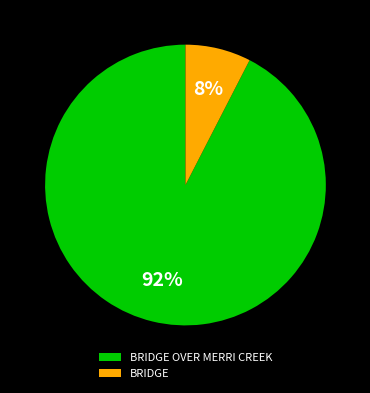

To the nearest percent, what is the combined percentage of BRIDGE OVER MERRI CREEK and BRIDGE?

100%